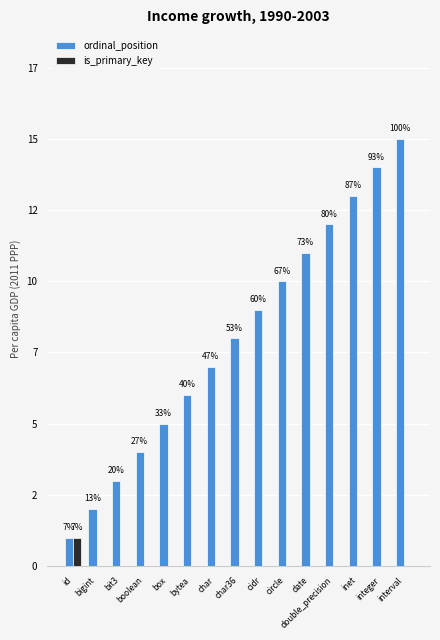

What is the total value across all series at bigint?

2